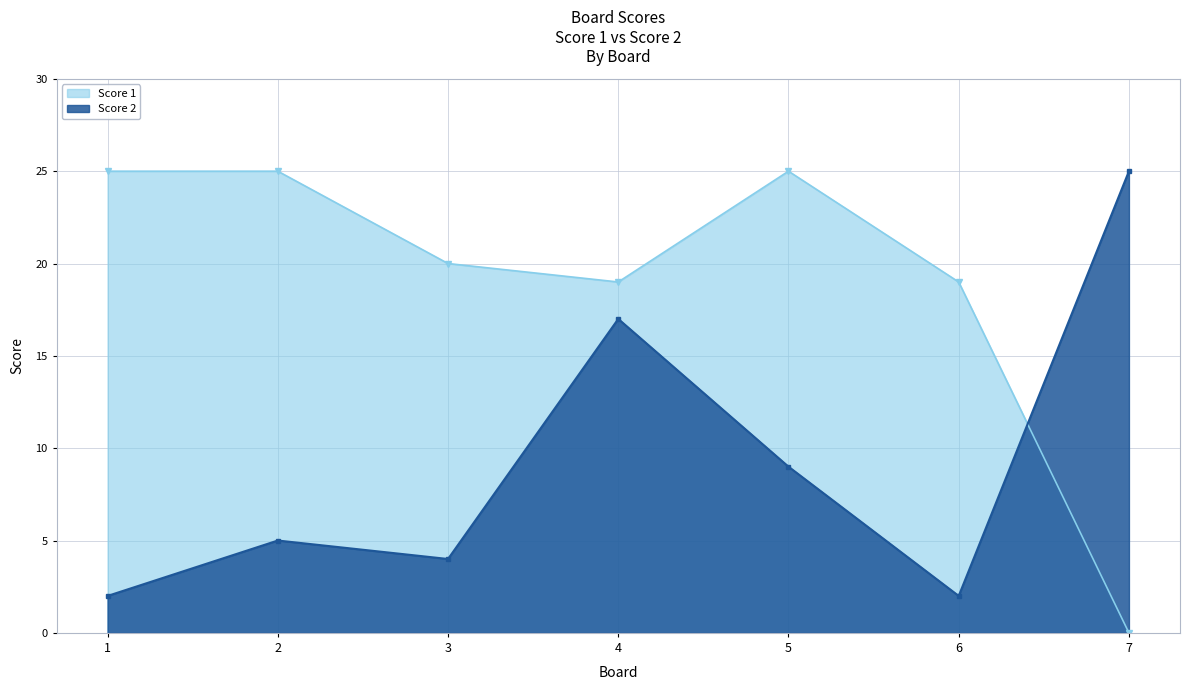

Reading left to right, list all the values displayed in this chart.

Score 1: 25	25	20	19	25	19	0
Score 2: 2	5	4	17	9	2	25